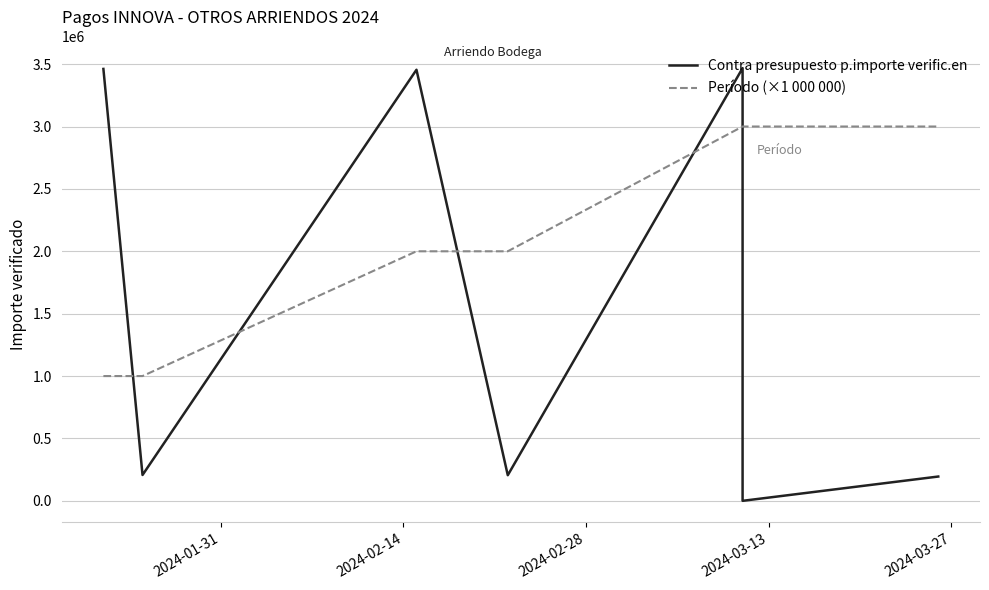

How many data points in Contra presupuesto p.importe verific.en are less than 207147?

3